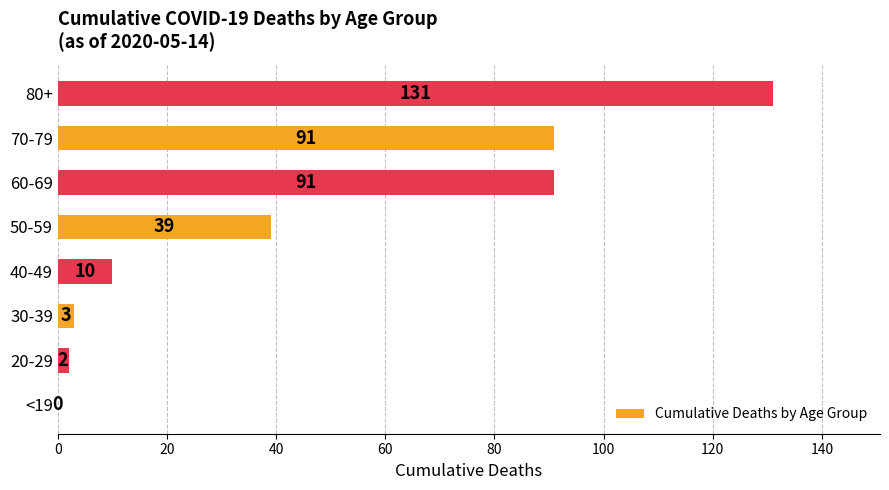

Reading bottom to top, what are all the values shown in this chart?

<19=0	20-29=2	30-39=3	40-49=10	50-59=39	60-69=91	70-79=91	80+=131